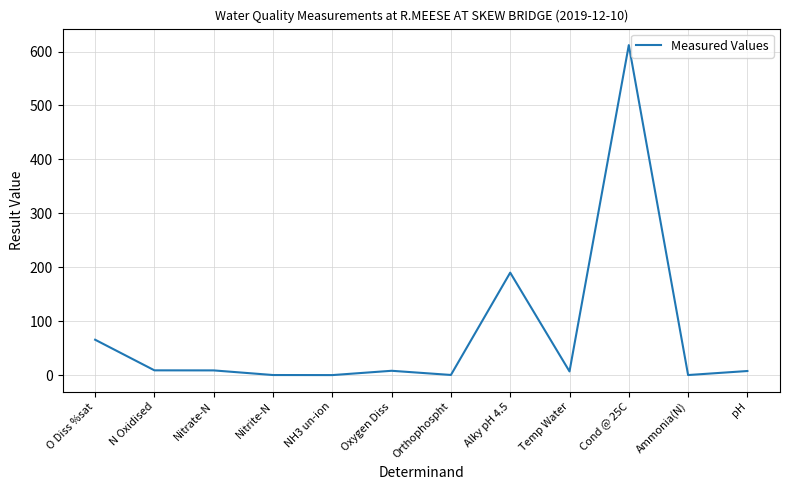

What is the difference between the maximum and minimum values?

612.0